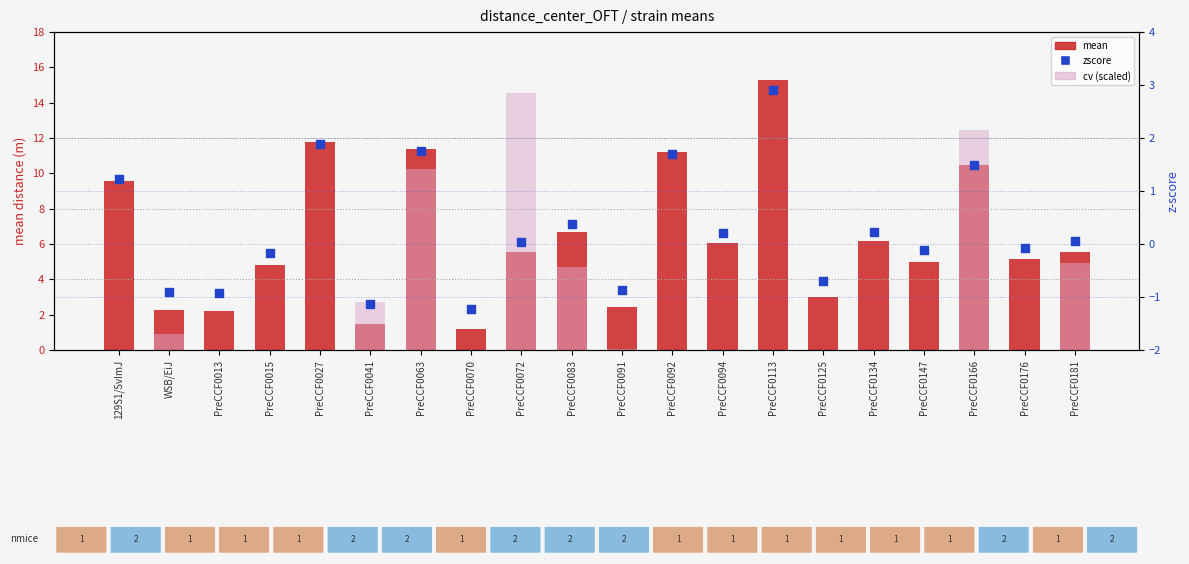

What are all the series names shown in the legend?

mean, cv (scaled), zscore